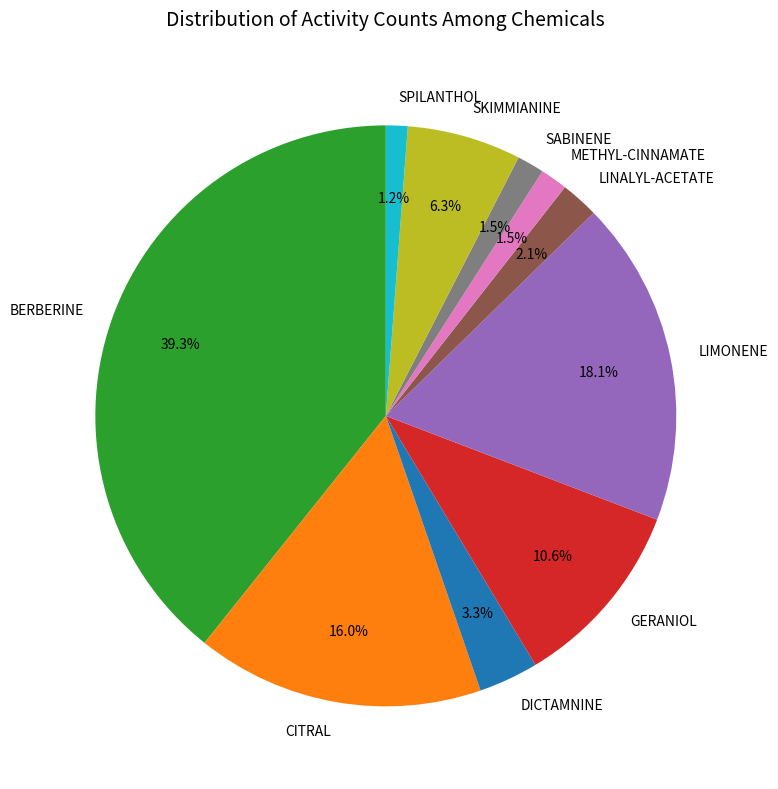

Is there any slice that represents more than half of the pie?

No